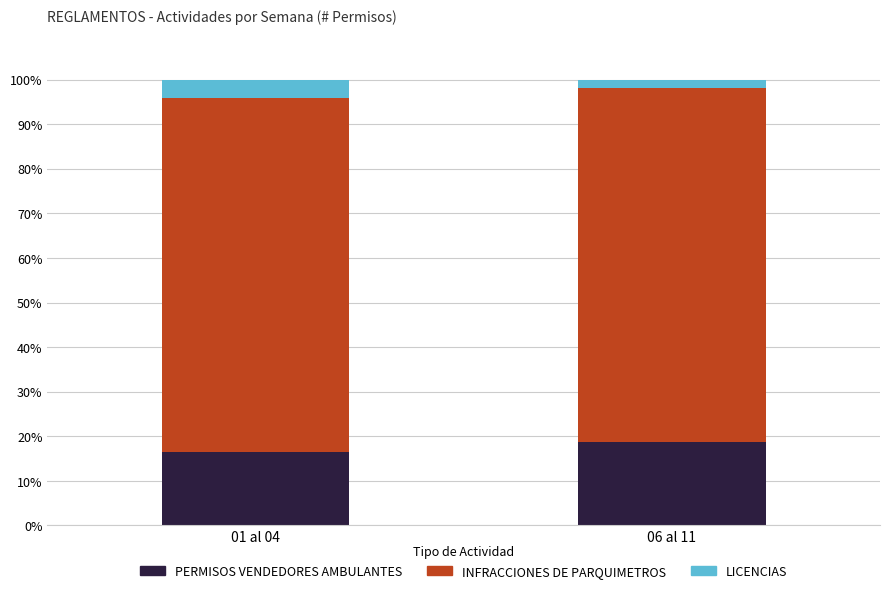

What are all the series names shown in the legend?

PERMISOS VENDEDORES AMBULANTES, INFRACCIONES DE PARQUIMETROS, LICENCIAS